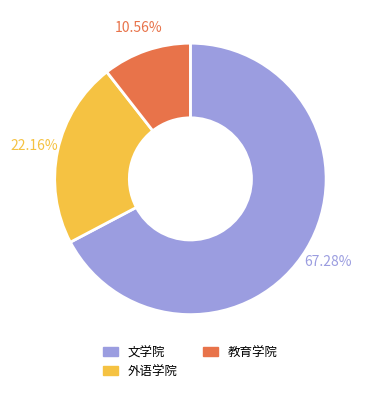

Does any single category account for the majority?

Yes